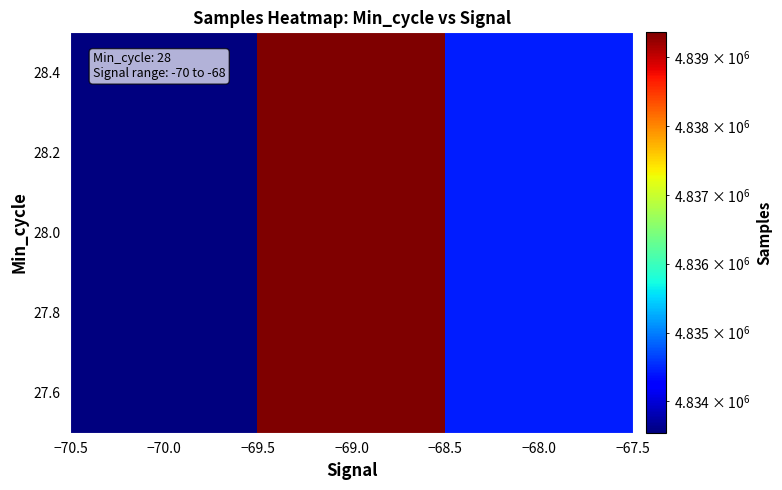

What is the smallest value displayed?

4833546.0